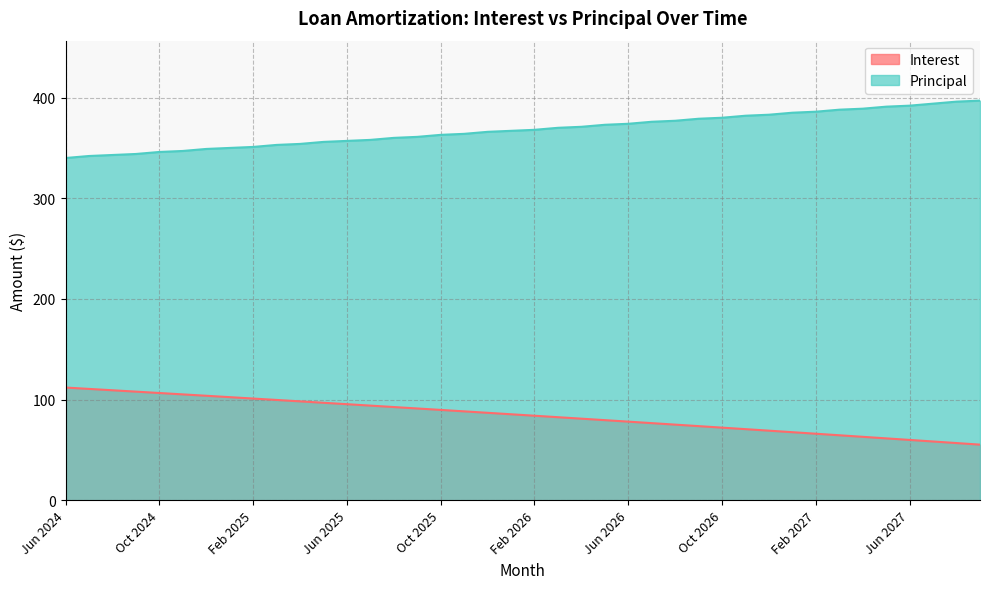

The Principal series shows 357.0 at Jun 2025. True or false?

True